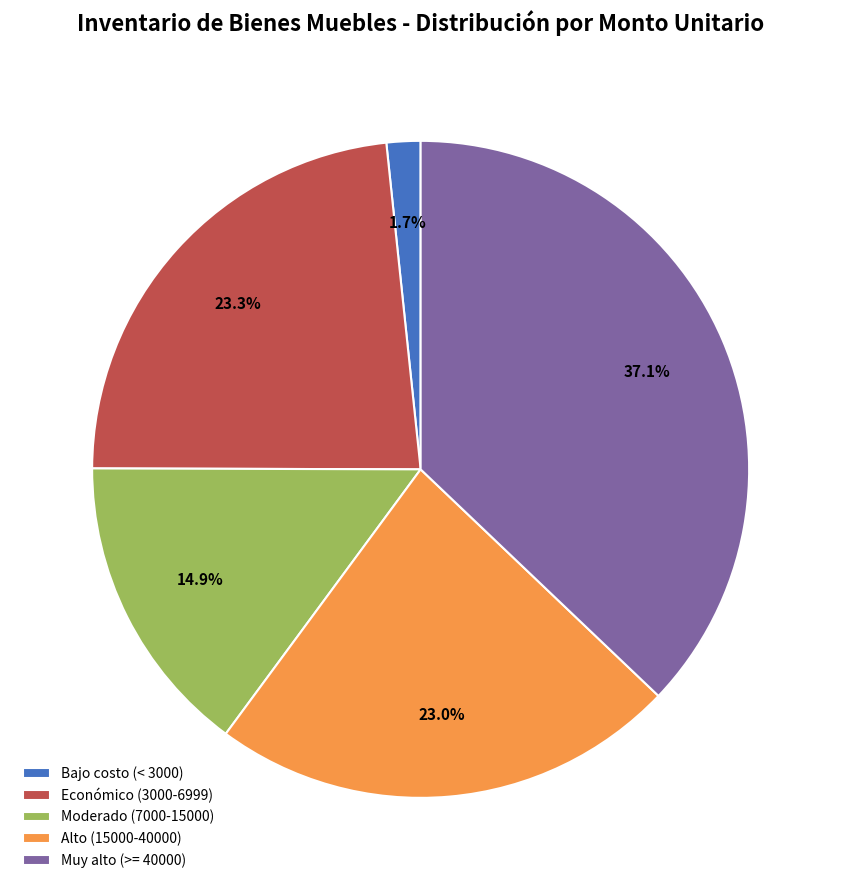

To the nearest percent, what is the average slice percentage?

20%